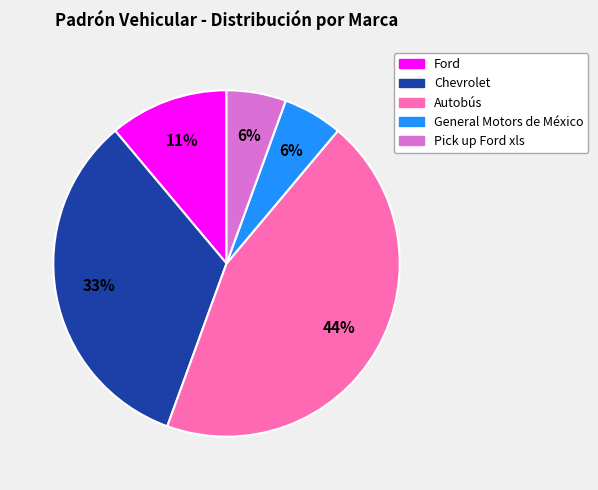

Which has a higher value, Chevrolet or Ford?

Chevrolet